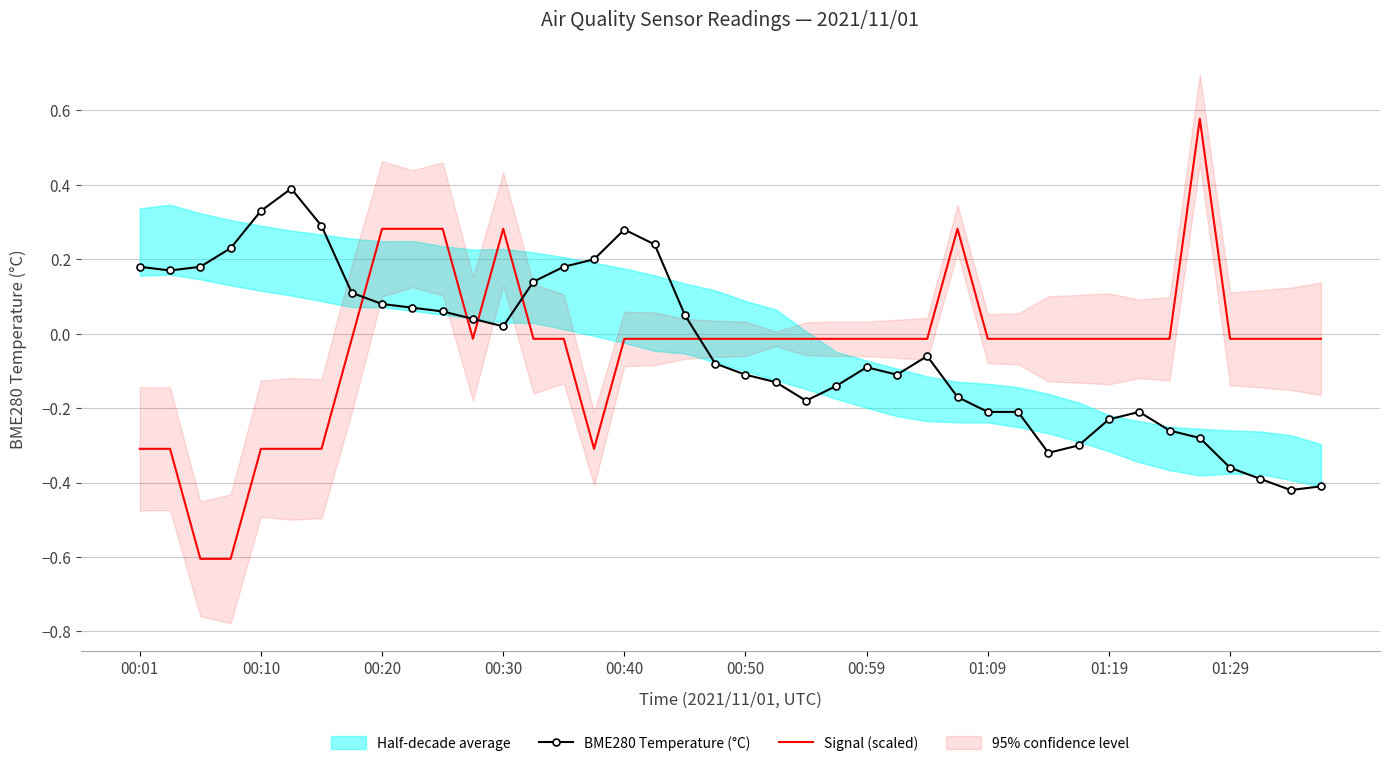

What is the maximum value for BME280 Temperature (°C)?

0.4